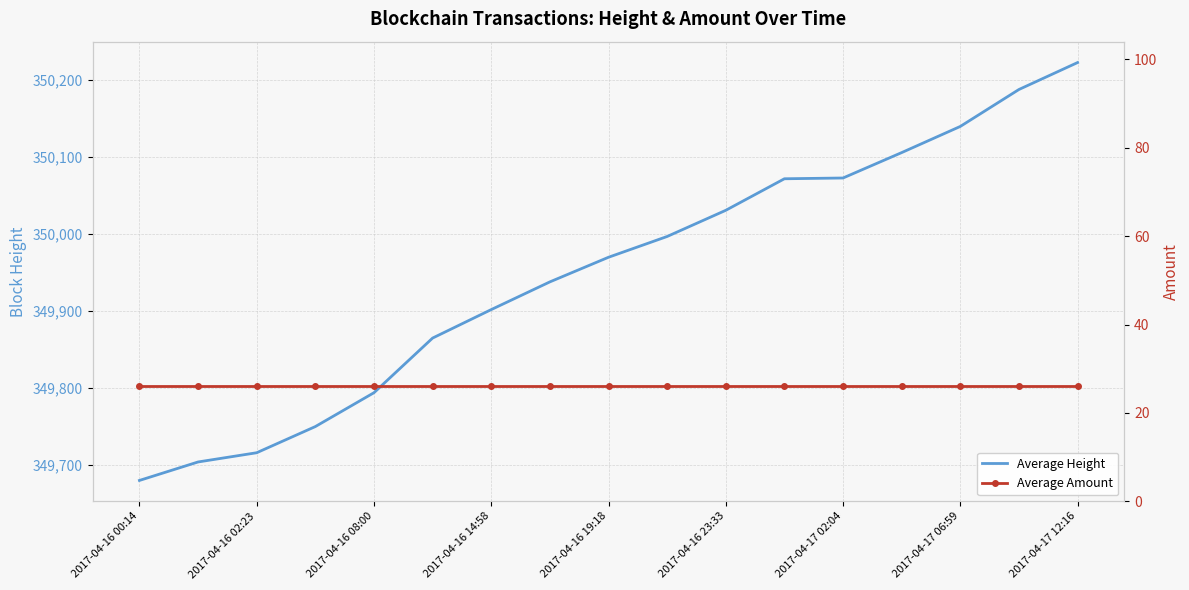

What is the sum of the Average Height values at 13 and 15?

700294